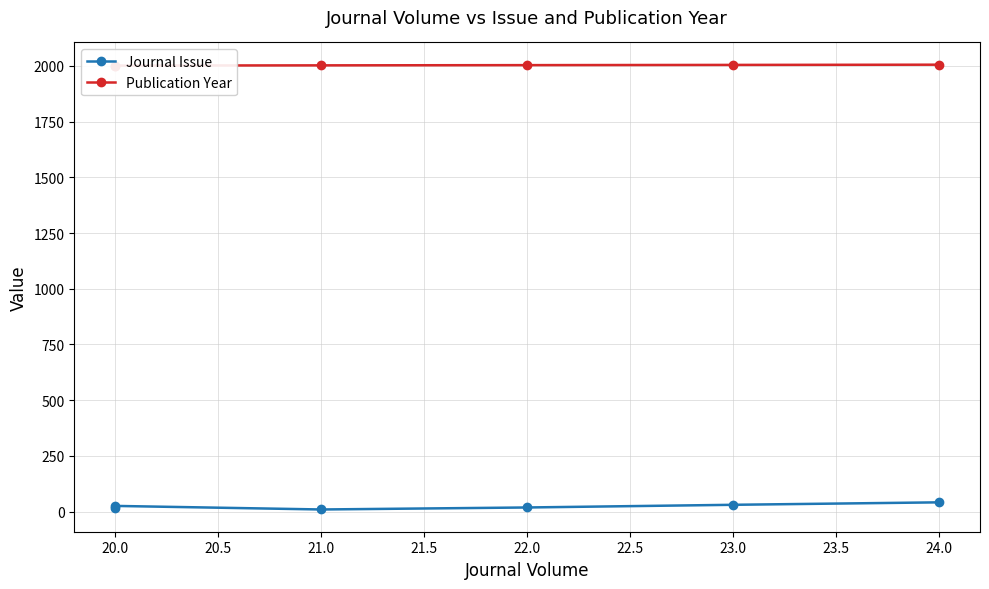

Does the chart display data point markers on the line(s)?

Yes